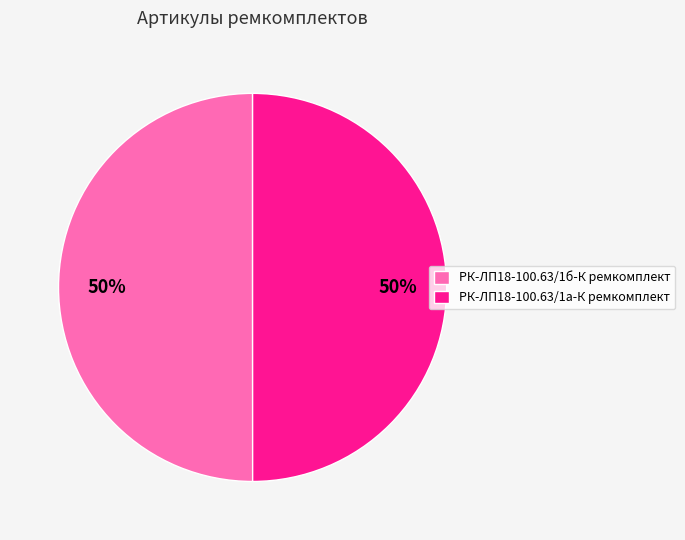

How many slices are in this pie chart?

2